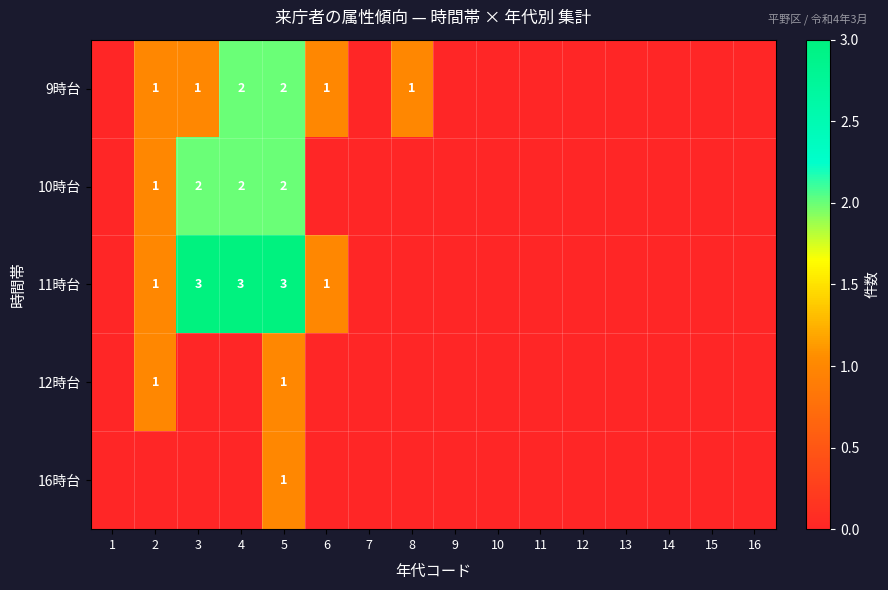

The 11時台 series shows 3 at 5. True or false?

True